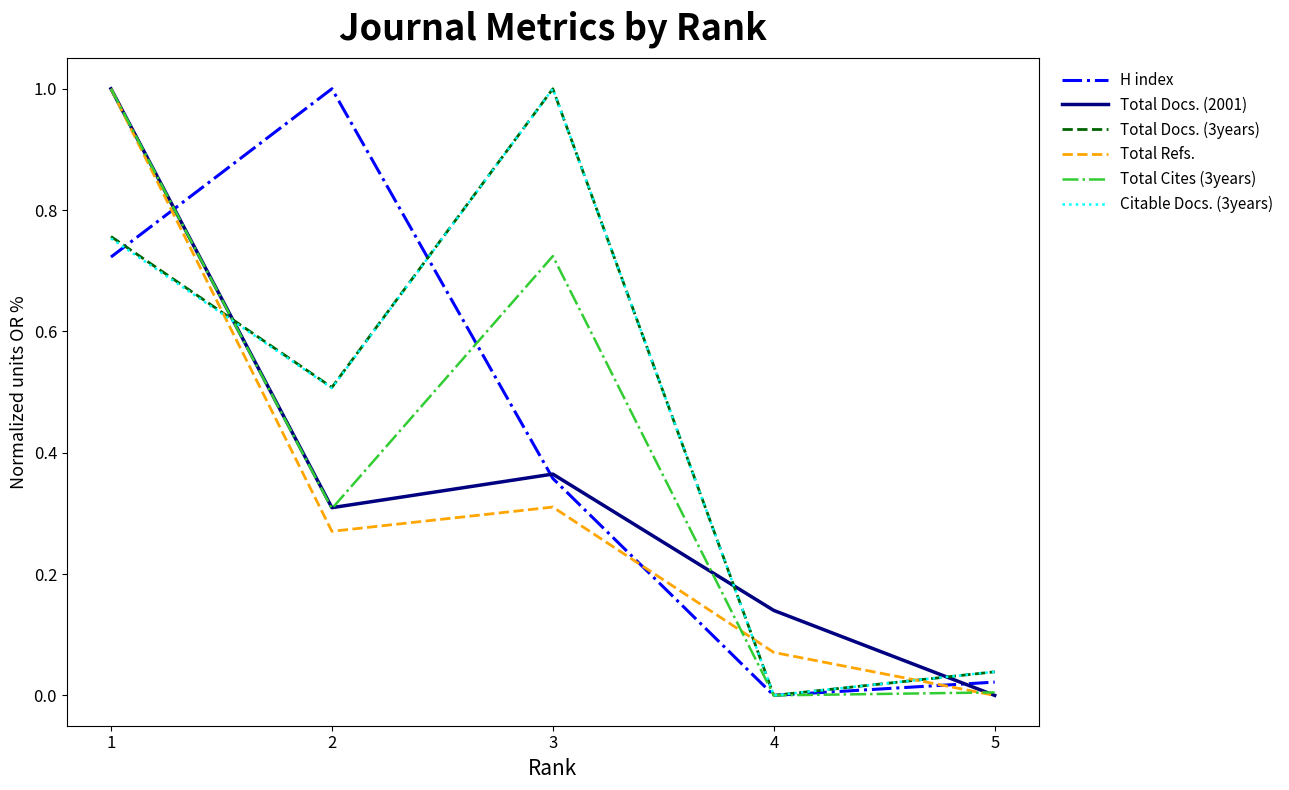

What is the difference between the maximum and minimum values in the Citable Docs. (3years) series?

1.0